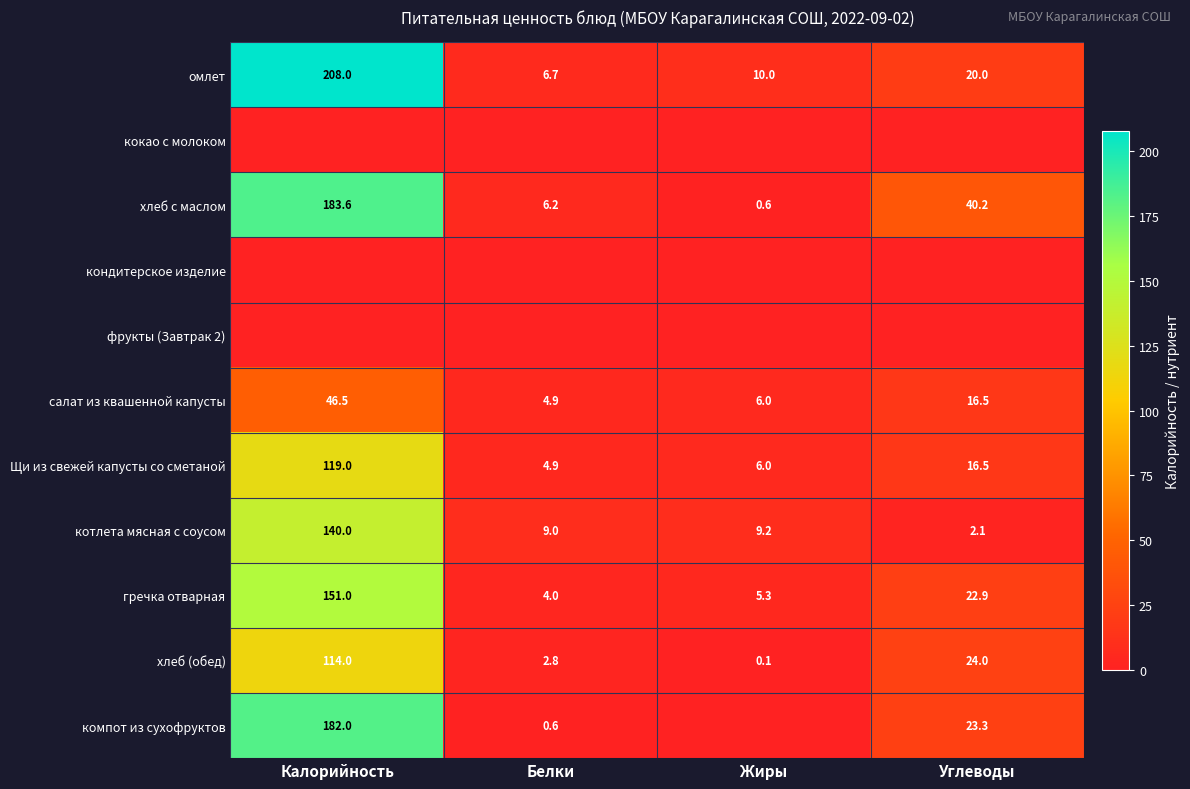

What is the highest value of the хлеб (обед) series?

114.0